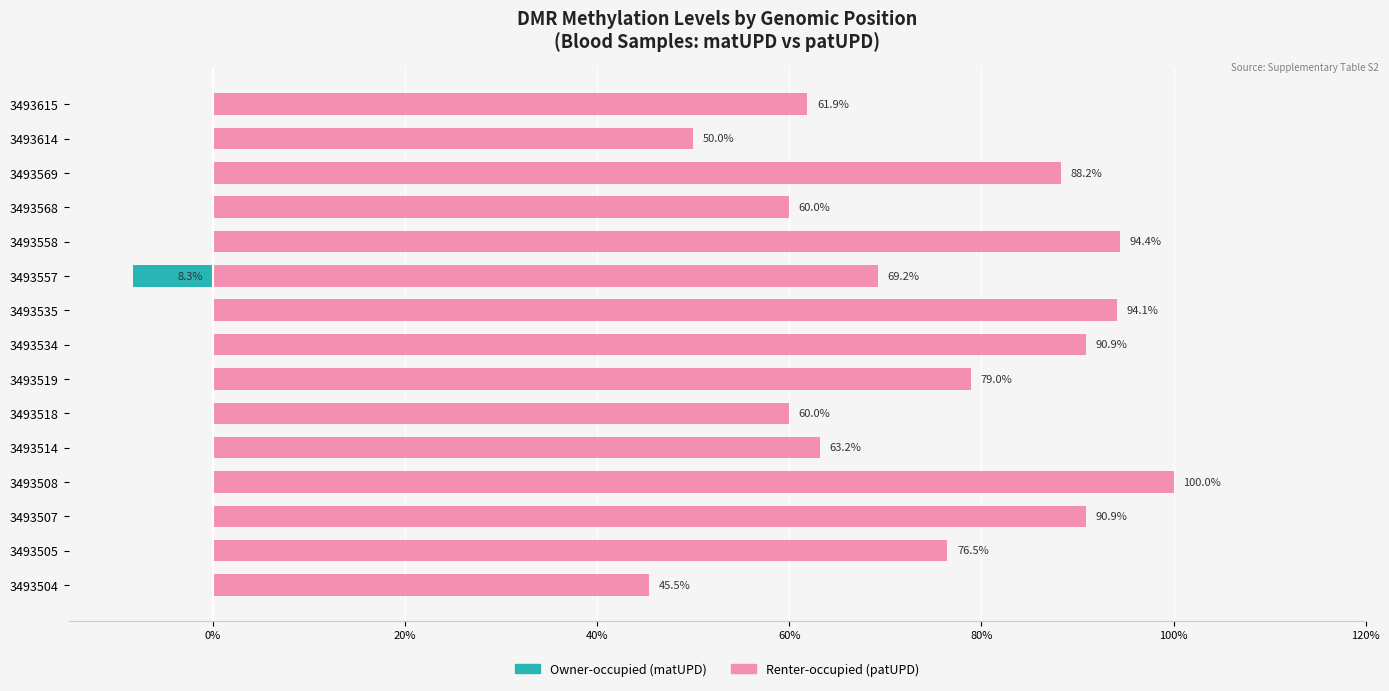

How many categories are shown in the chart?

15